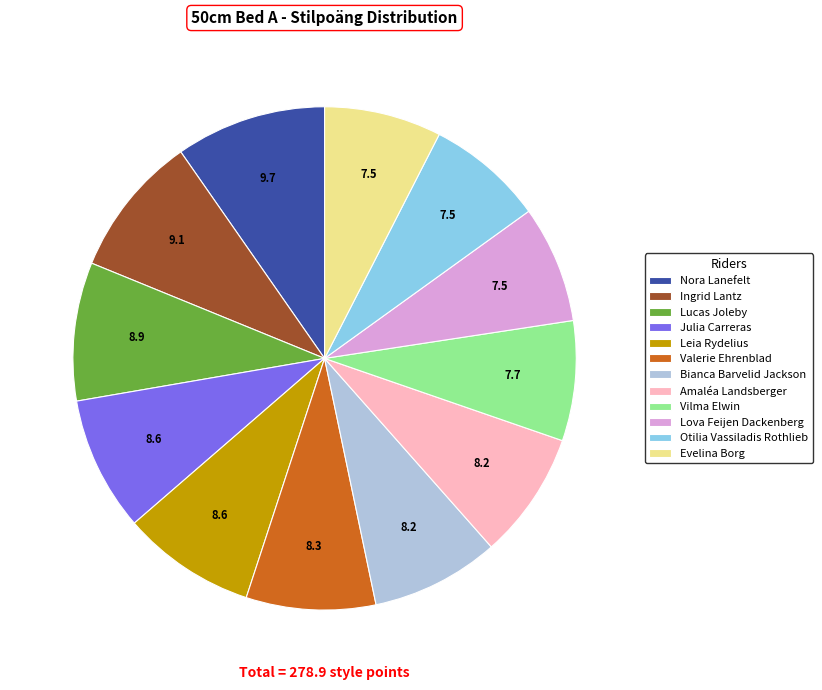

Is the sum of Bianca Barvelid Jackson and Leia Rydelius greater than half?

No